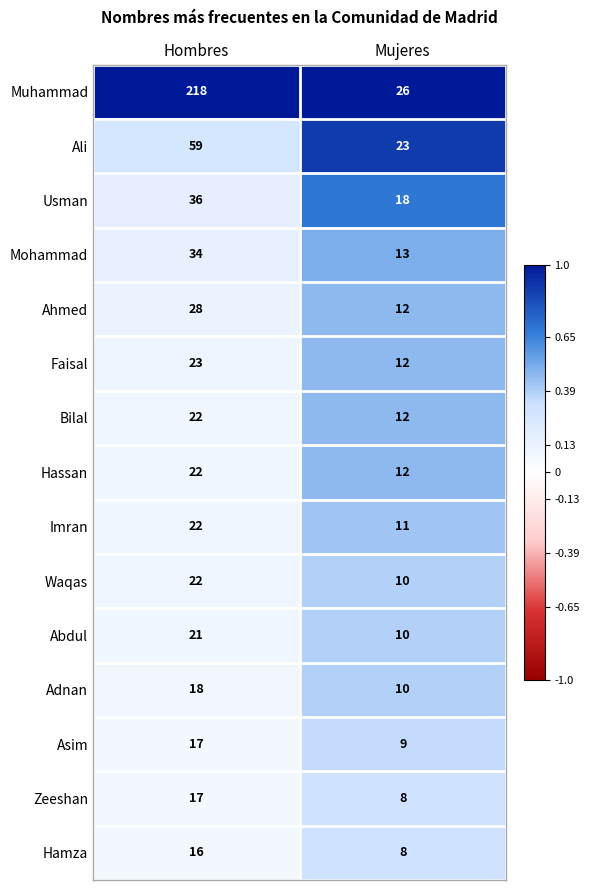

Which series has the largest total across all categories?

Muhammad